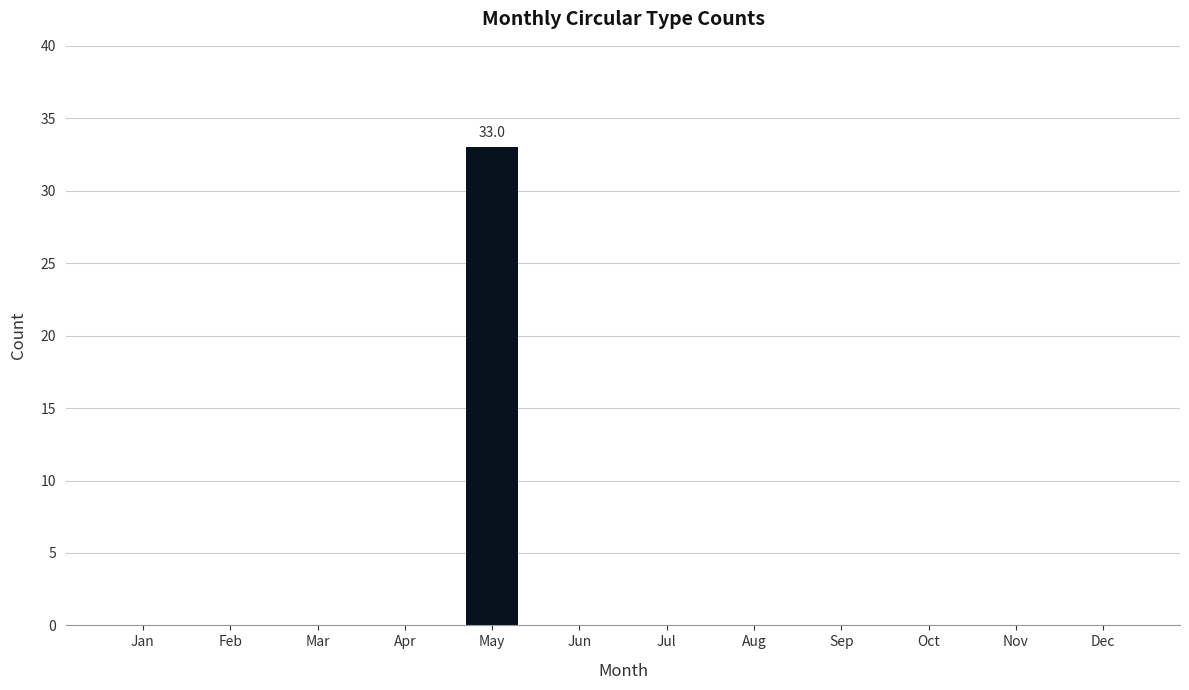

Reading left to right, list all the values displayed in this chart.

Jan=0	Feb=0	Mar=0	Apr=0	May=33	Jun=0	Jul=0	Aug=0	Sep=0	Oct=0	Nov=0	Dec=0